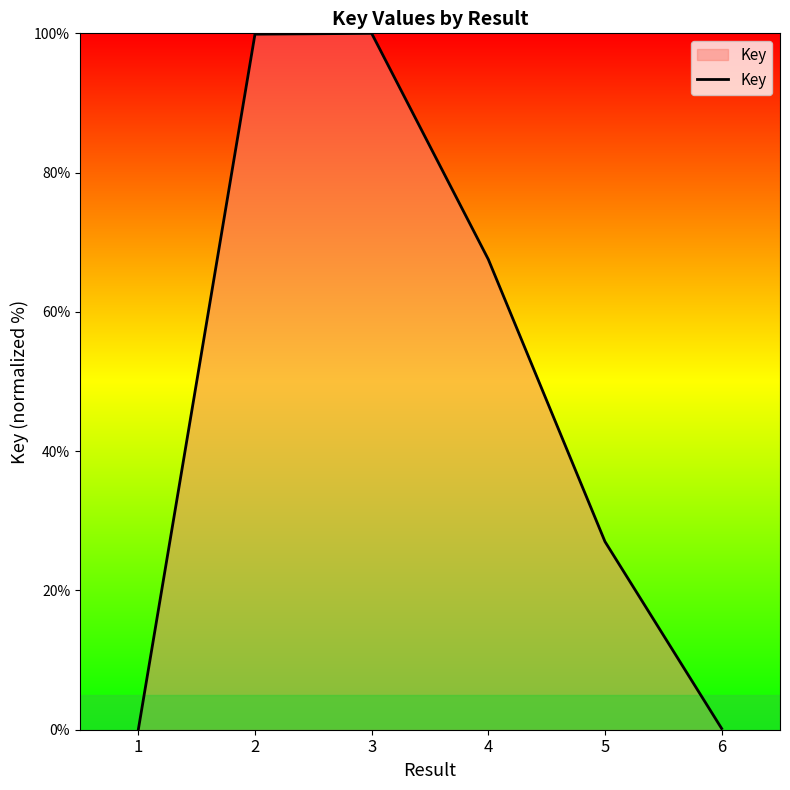

Which has a higher value, 5 or 4?

4